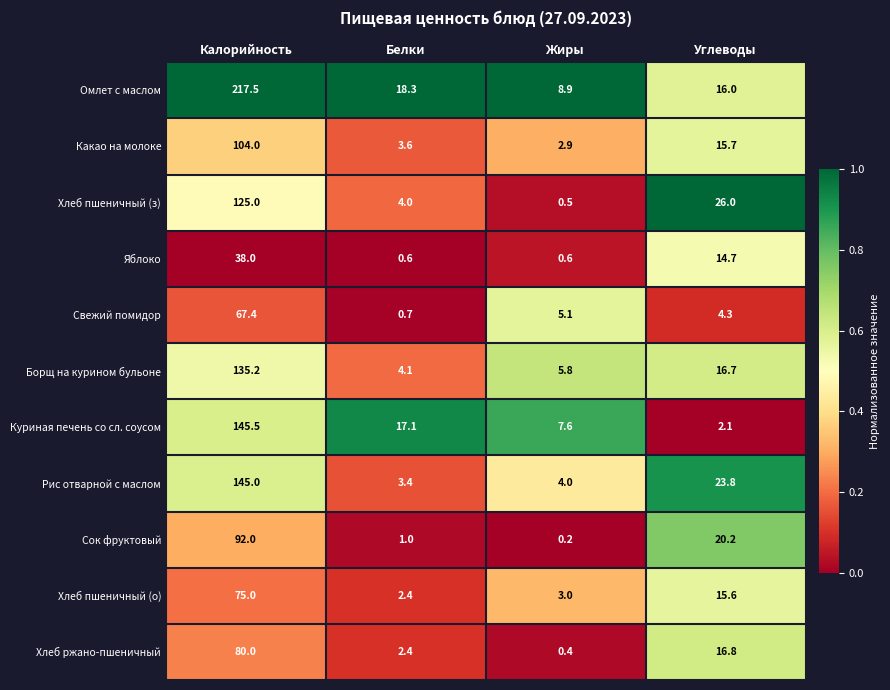

What is the greatest value displayed?

217.5